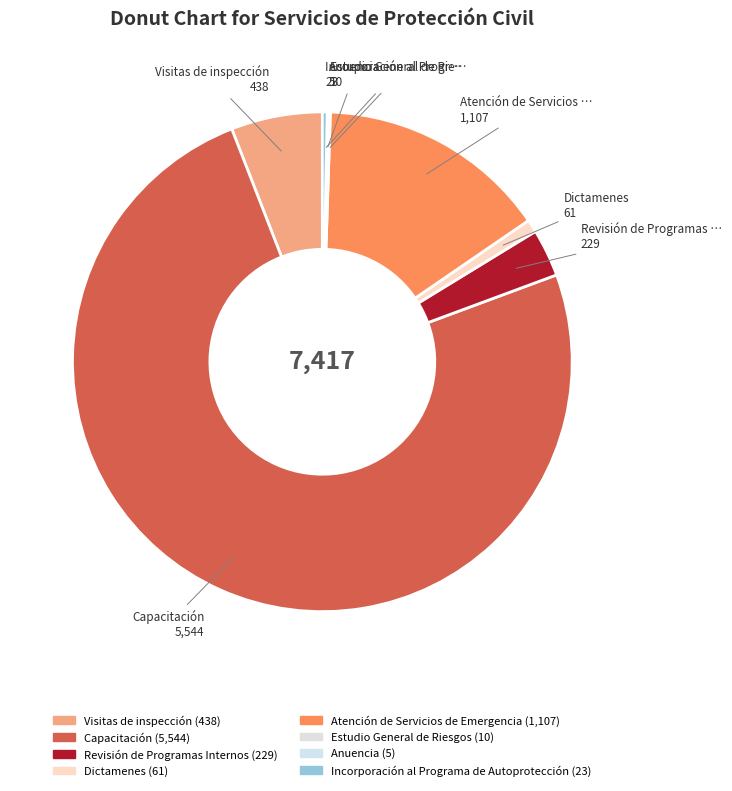

To the nearest percent, what percentage of the pie is Capacitación?

75%